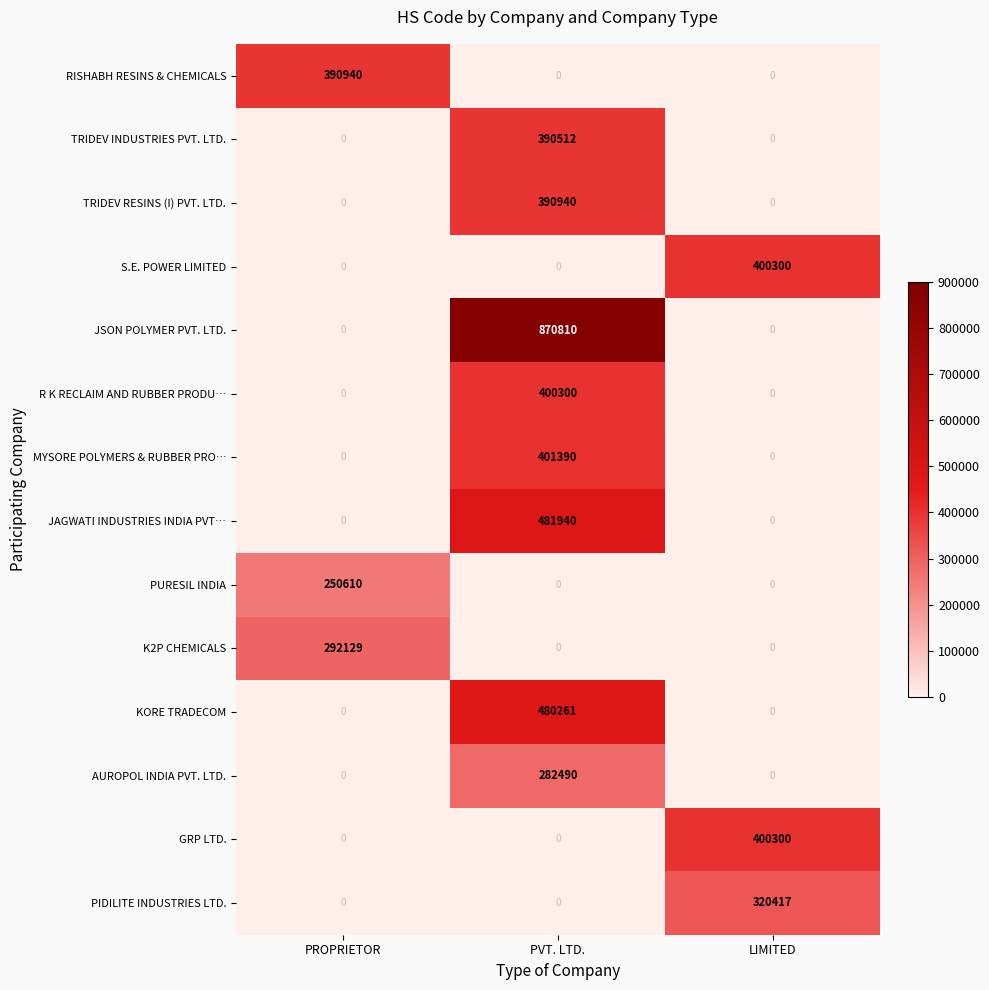

What is the difference between the maximum and minimum values in the MYSORE POLYMERS & RUBBER PRO… series?

401390